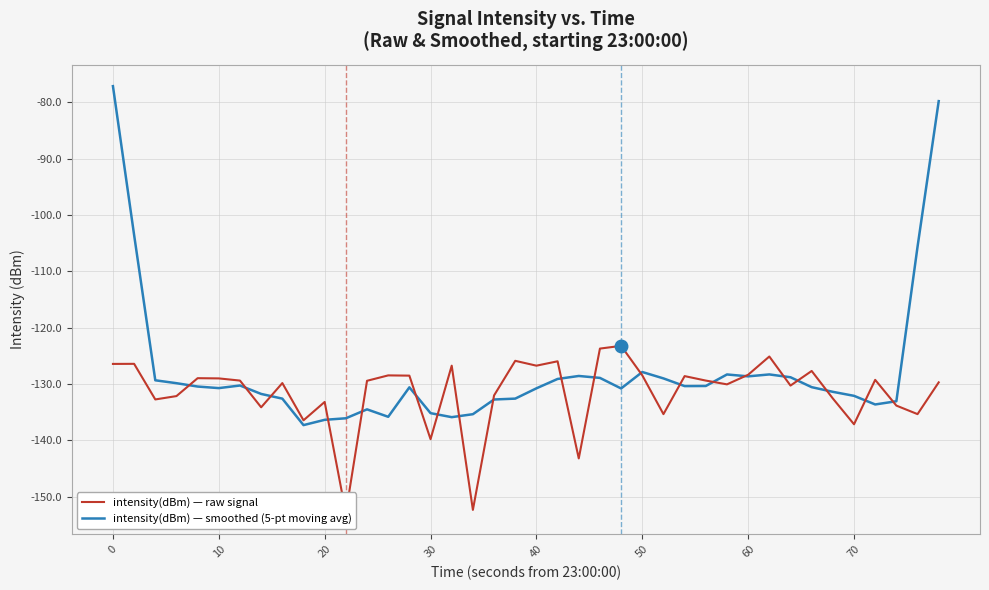

The intensity(dBm) — smoothed (5-pt moving avg) series shows -35.3 at 60. True or false?

False